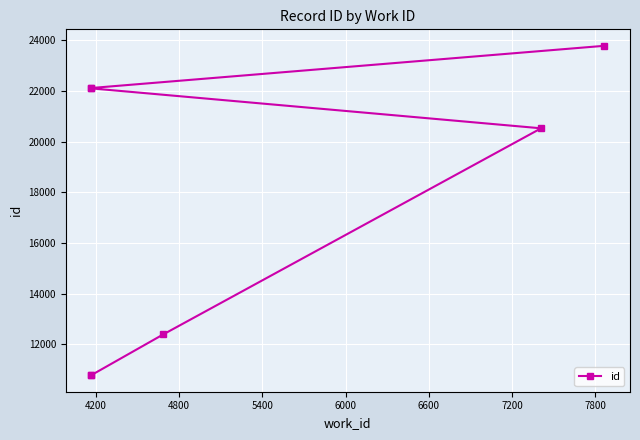

How many data points are less than 20524?

3